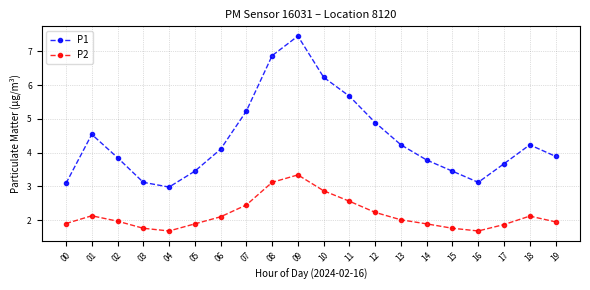

What is the sum of the P1 values at 07 and 12?

10.1